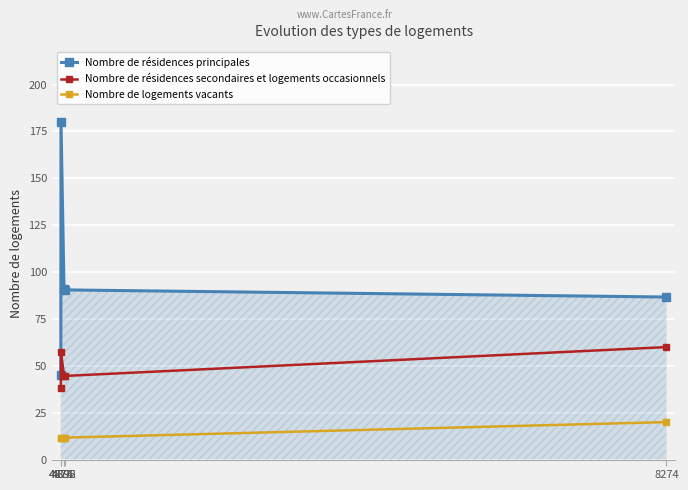

Which series has the widest spread of values?

Nombre de résidences principales